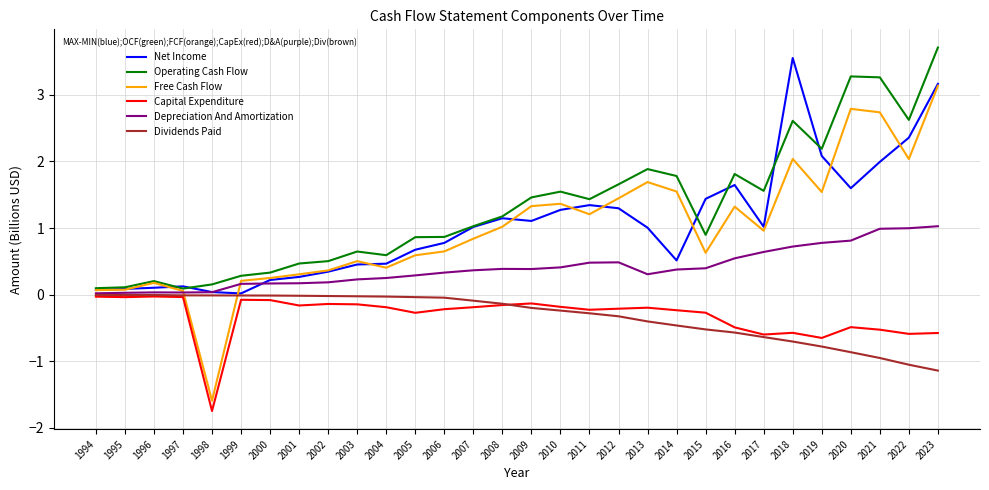

The value of Capital Expenditure at 2022 is -0.2. True or false?

False